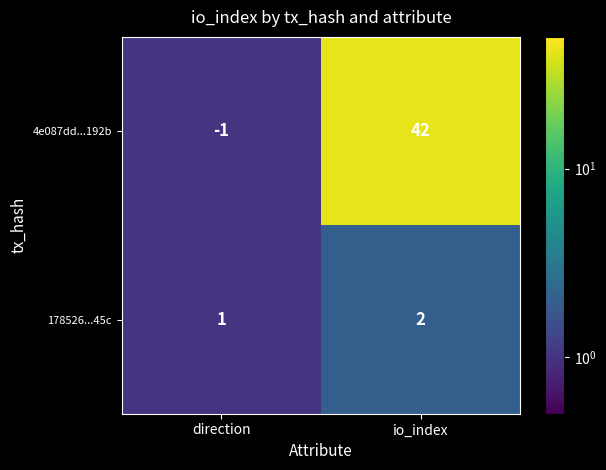

Which category has the highest value in the 4e087dd...192b series?

io_index